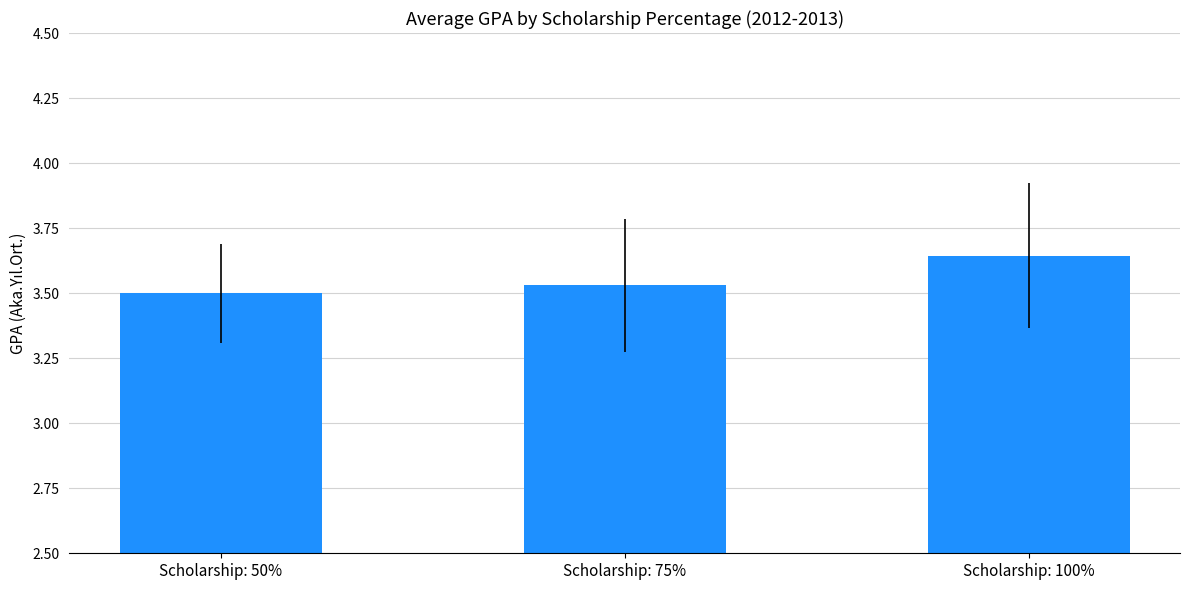

True or false: the data shows 3.5 at Scholarship: 50%.

True